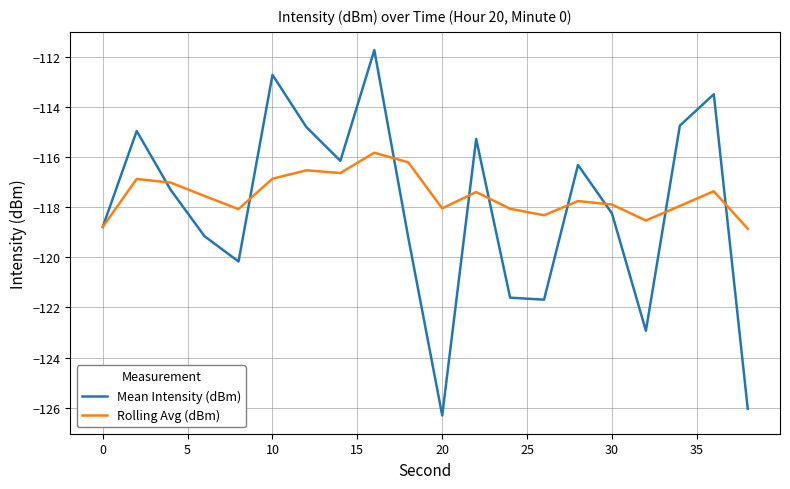

True or false: Mean Intensity (dBm) has more than 1 points higher than both neighbors.

True